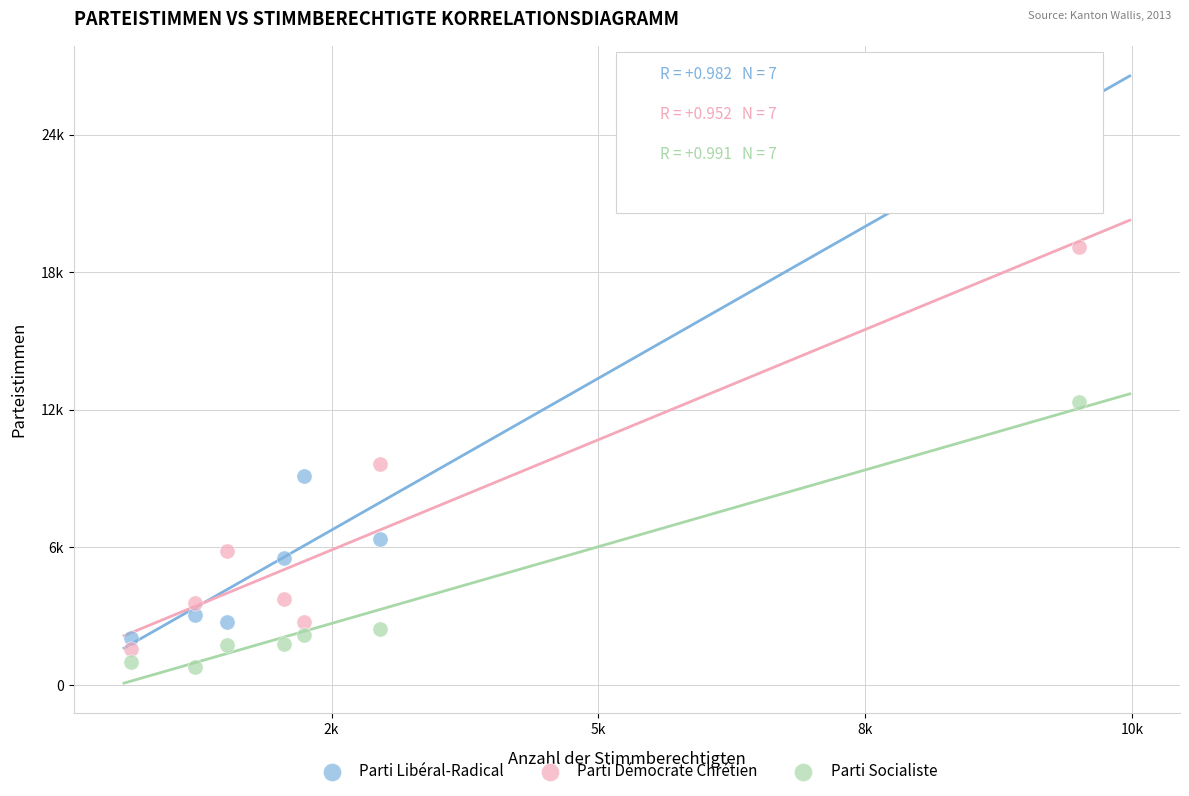

What are all the series names shown in the legend?

Parti Libéral-Radical, Parti Démocrate Chrétien, Parti Socialiste